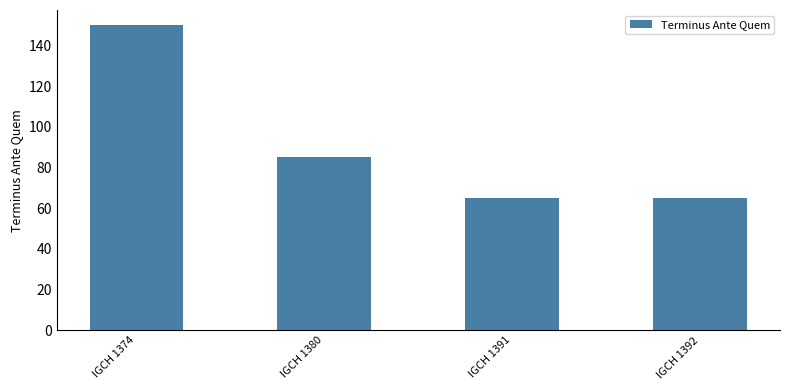

What is the difference between the values at IGCH 1391 and IGCH 1374?

85